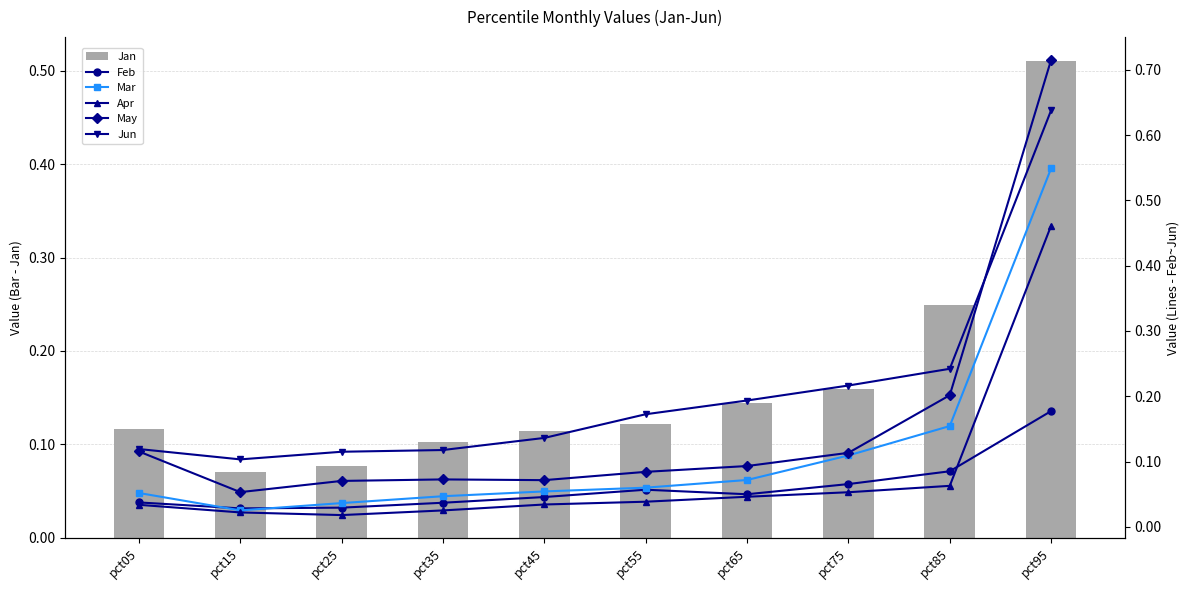

The value of Jan at pct75 is 0.1. True or false?

False